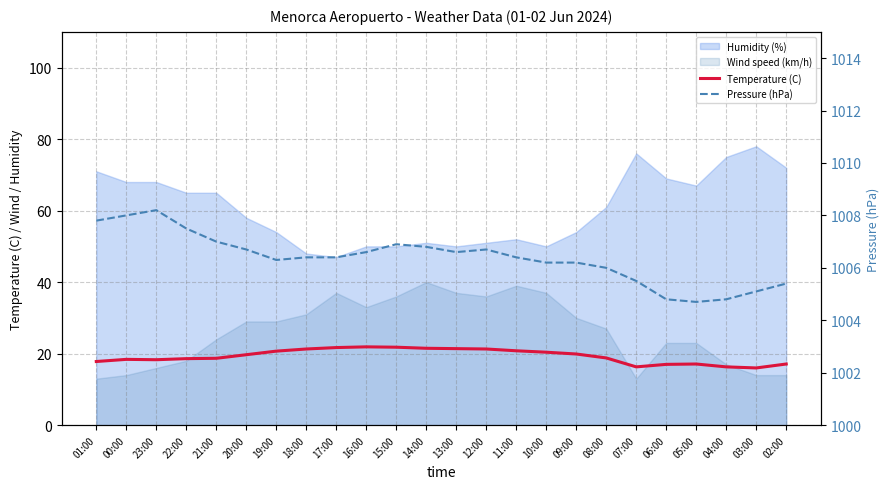

What is the maximum value for Temperature (C)?

21.9